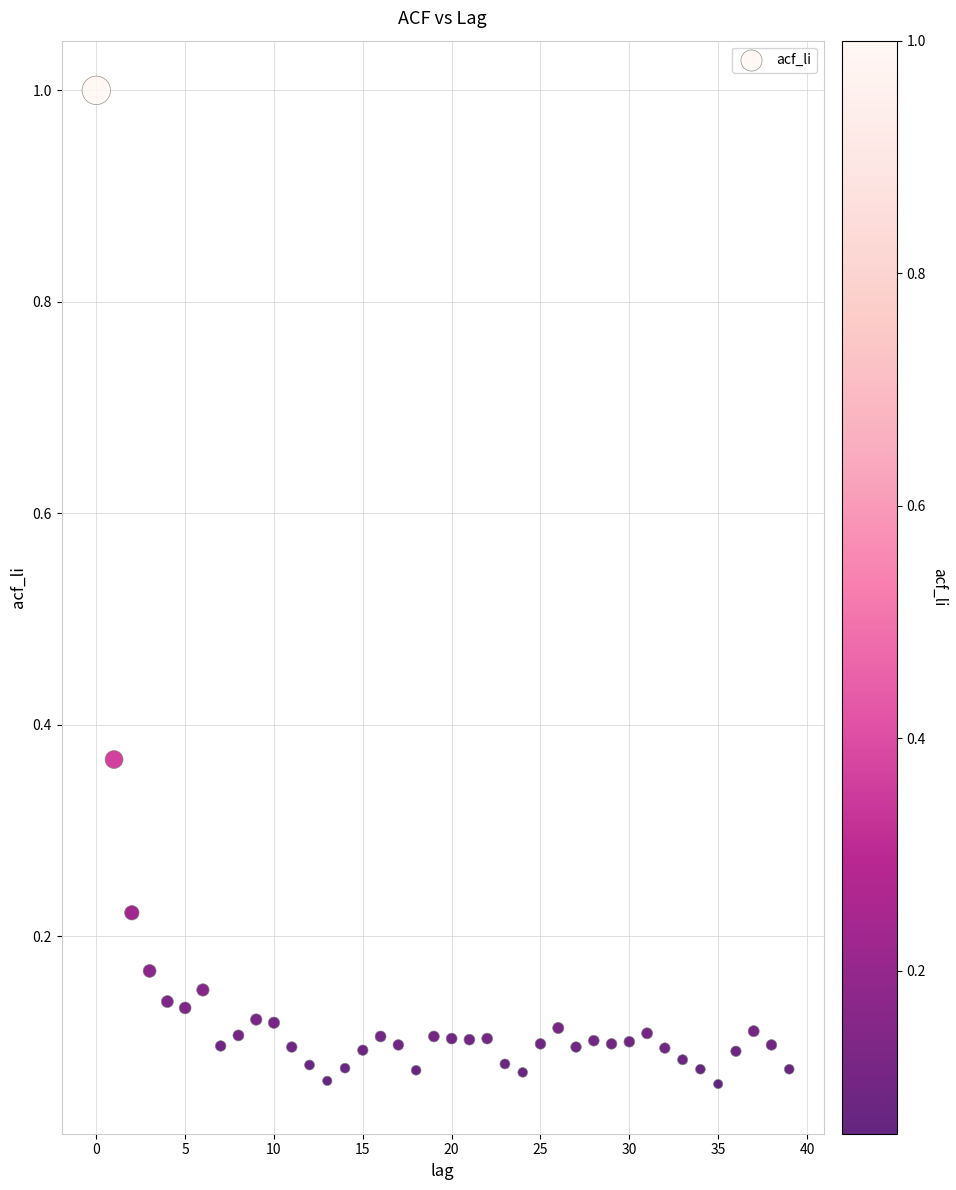

What is the range of Y values (max minus min)?

0.9